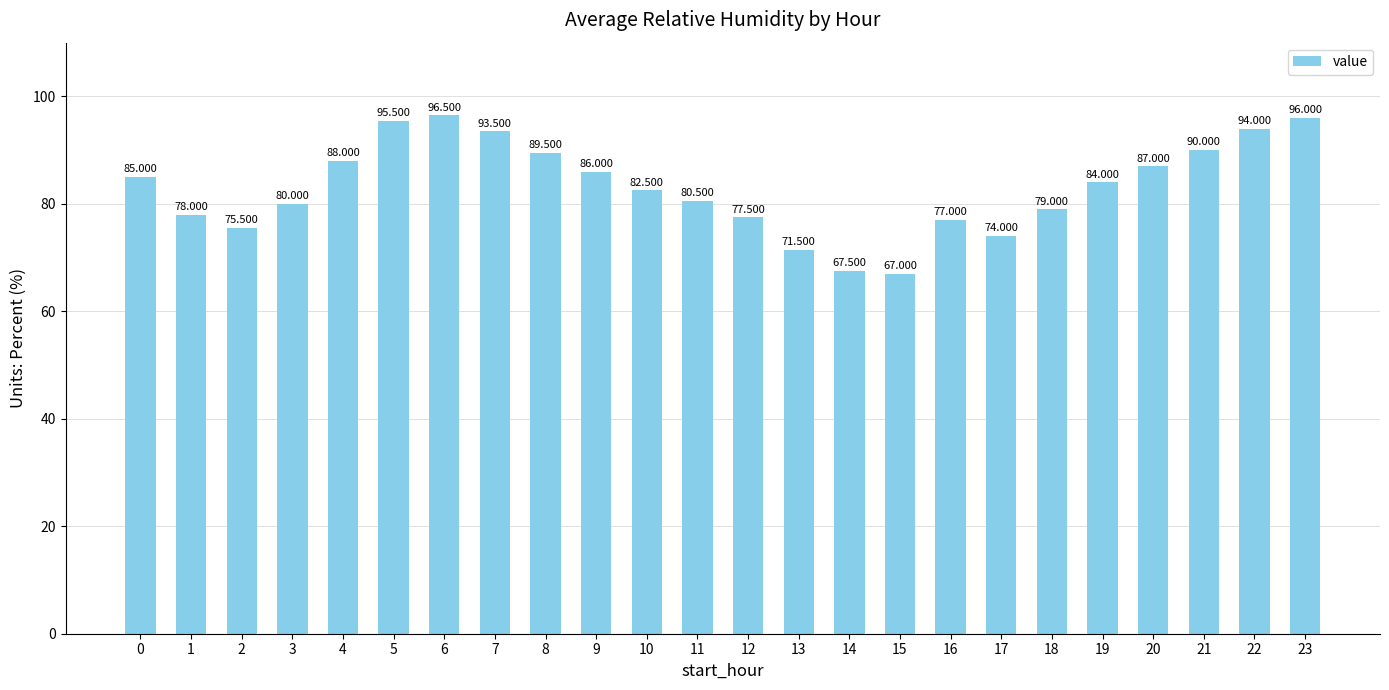

Count the number of categories in the chart.

24